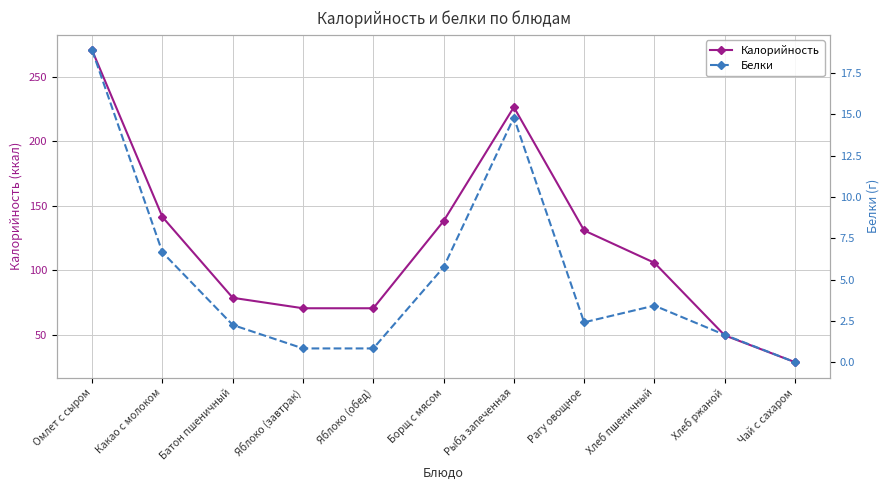

True or false: Белки and Калорийность cross at least once.

False